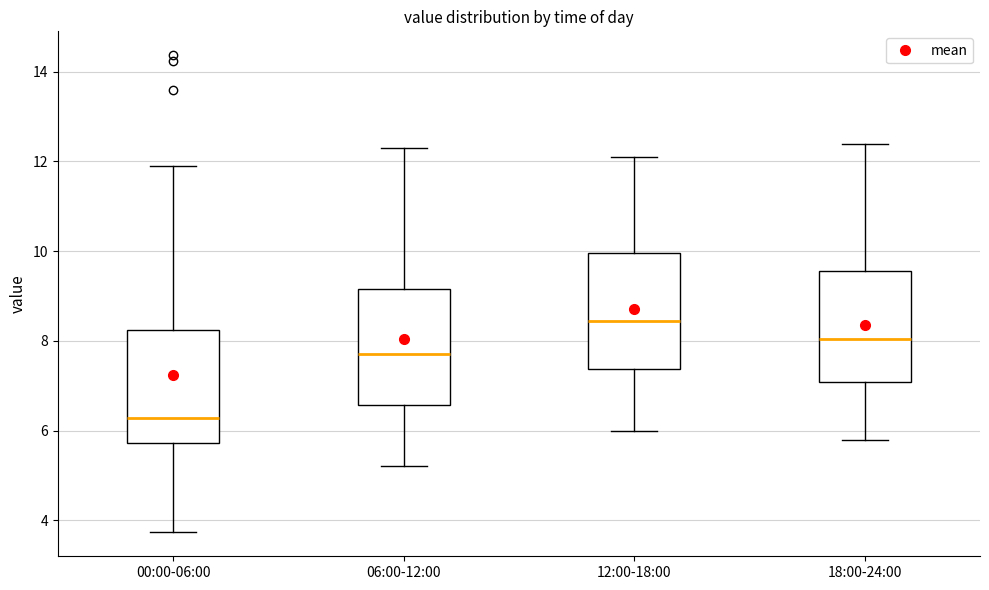

Reading left to right, transcribe this box plot: for each box, give where its median line is, the range the box spans, and where its two whiskers end, as read against the y-axis. The values are not printed on the chart, so give them approximately, as read against the axis.

00:00-06:00: median 6.2, box 5.8 to 8.2, whiskers 3.8 to 12.0
06:00-12:00: median 7.8, box 6.6 to 9.2, whiskers 5.2 to 12.4
12:00-18:00: median 8.4, box 7.4 to 10.0, whiskers 6.0 to 12.2
18:00-24:00: median 8.0, box 7.0 to 9.6, whiskers 5.8 to 12.4